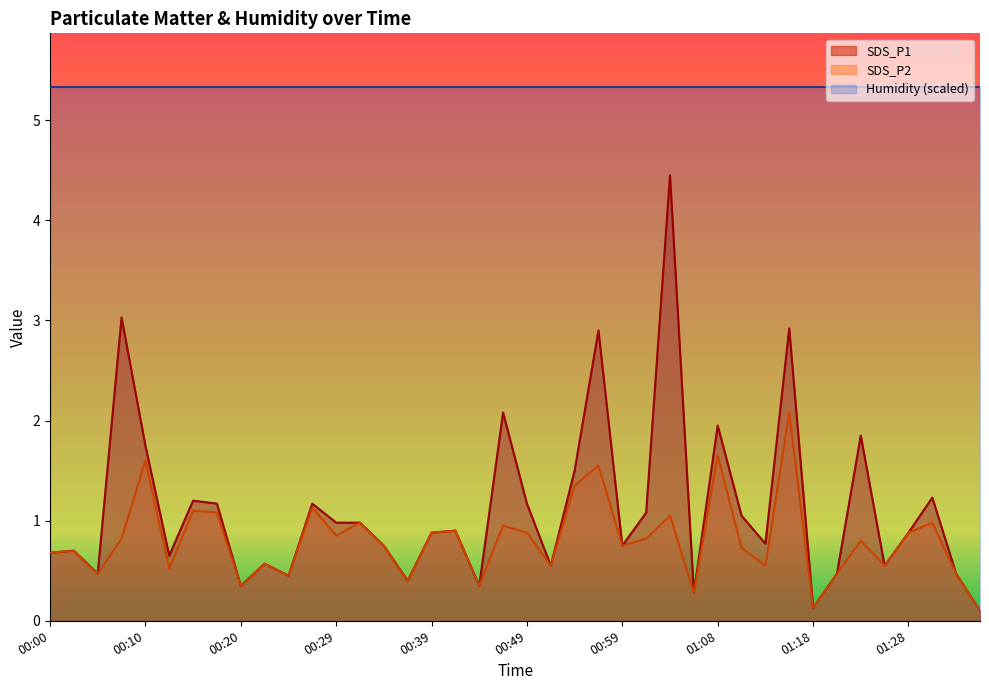

Where is the first local maximum for SDS_P1?

00:03